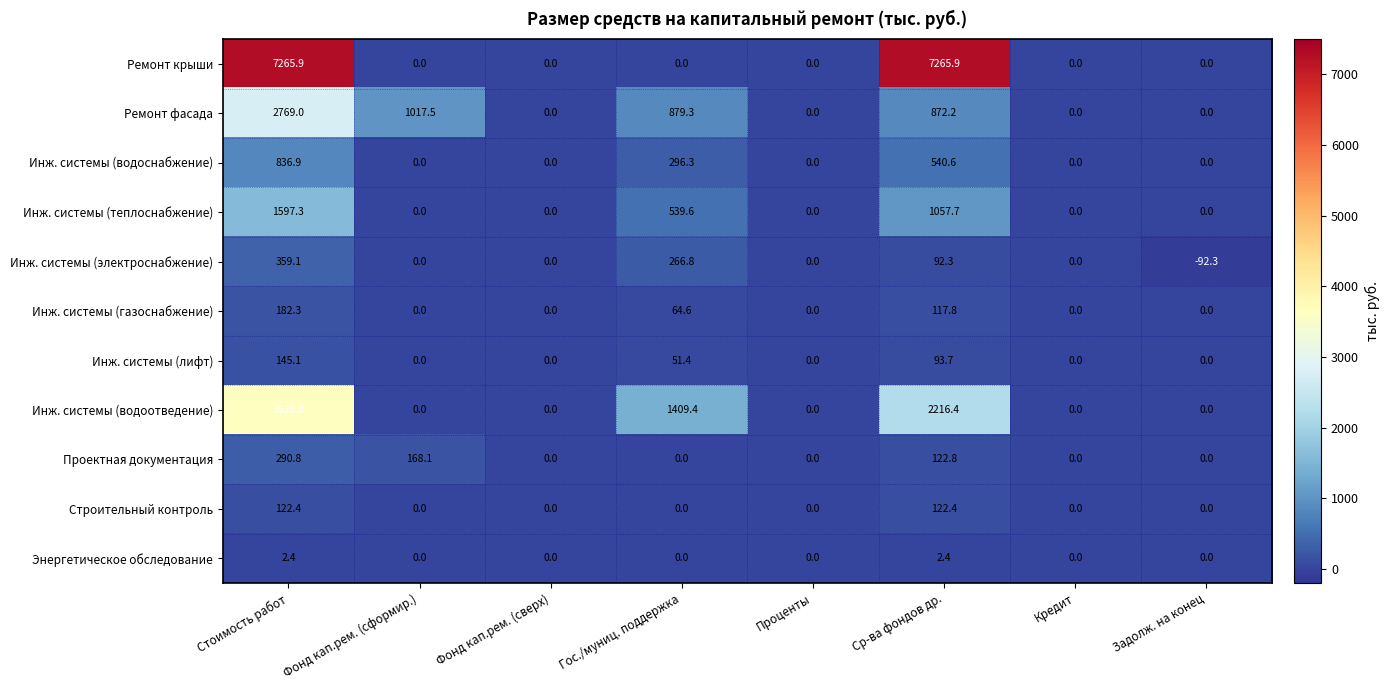

Where is Ремонт фасада nearest to the value 1384?

Фонд кап.рем. (сформир.)